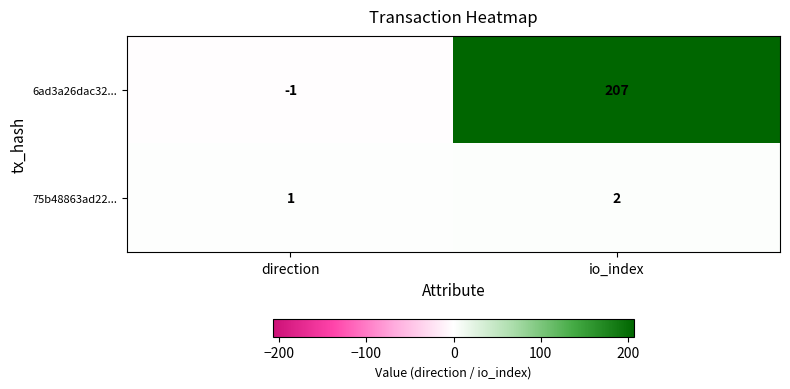

What is the maximum value shown in the chart?

207